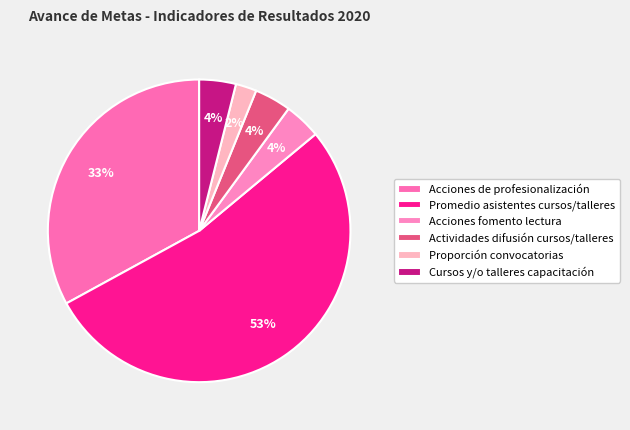

Count the number of slices in the pie.

6